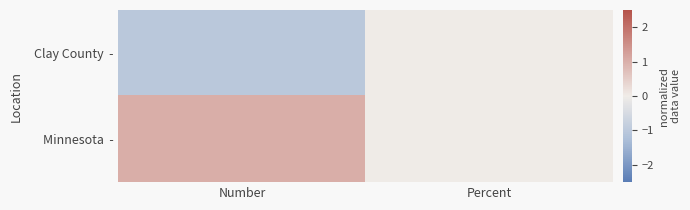

Which series has the largest total across all categories?

Minnesota -